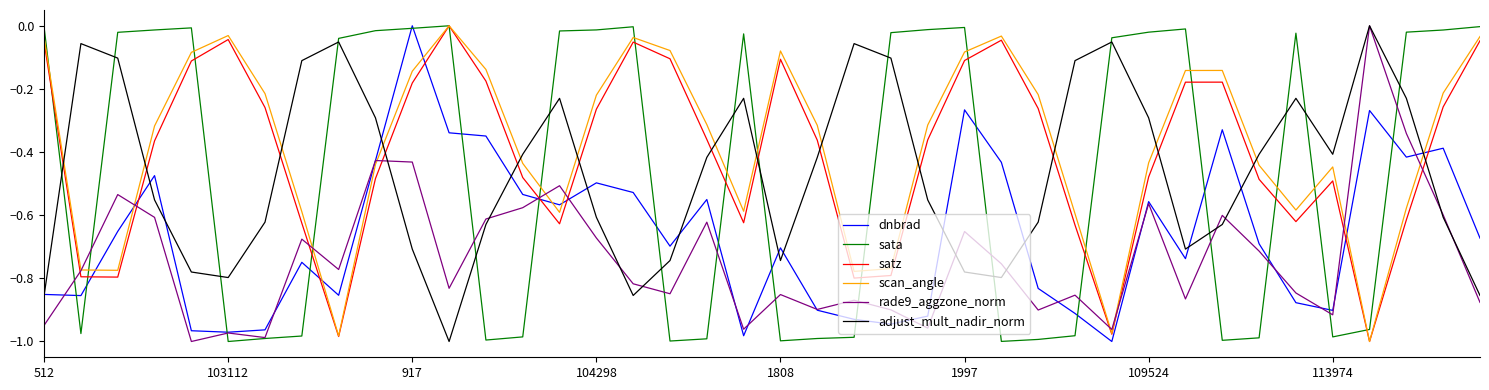

Rank the series by their maximum value, from highest to lowest.

dnbrad, sata, satz, scan_angle, rade9_aggzone_norm, adjust_mult_nadir_norm